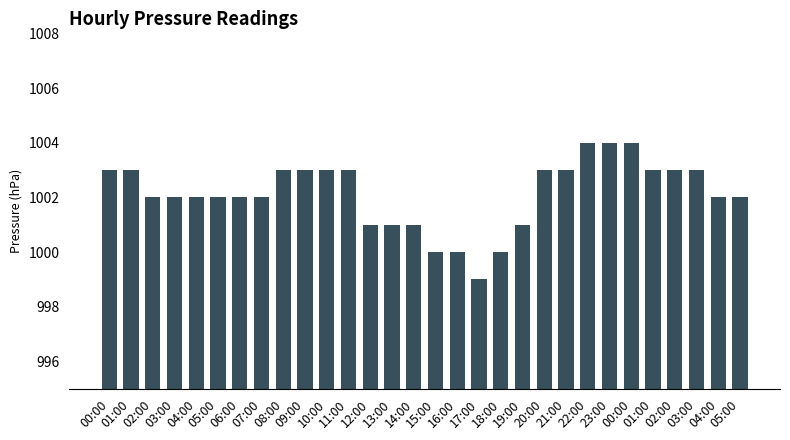

What is the average value?

1002